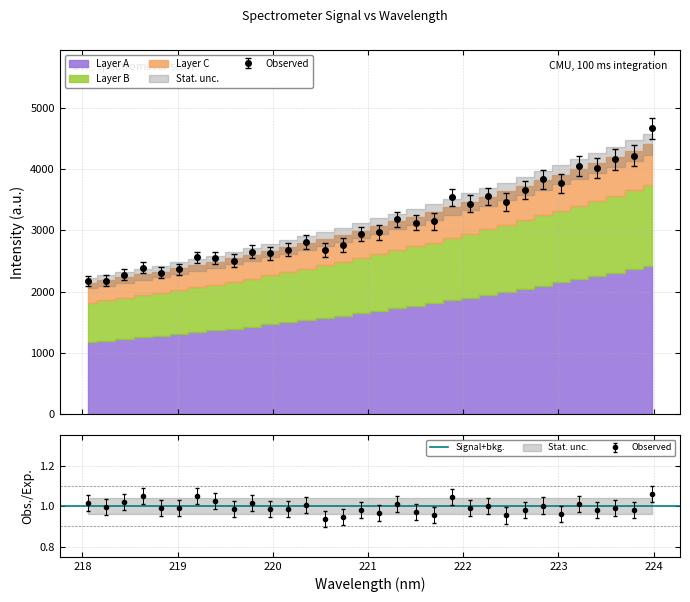

What position from the left is 220.3533?

13